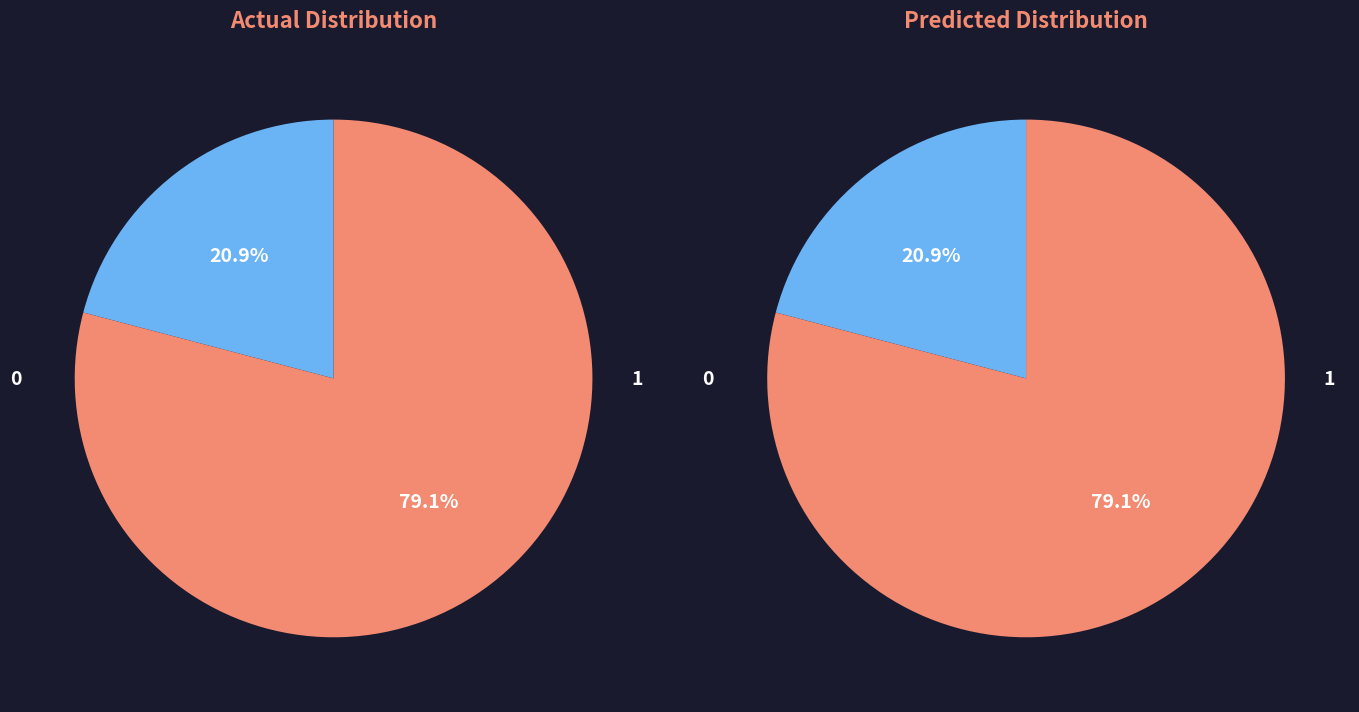

Is it true that II Завтрак is 1% of the pie?

False